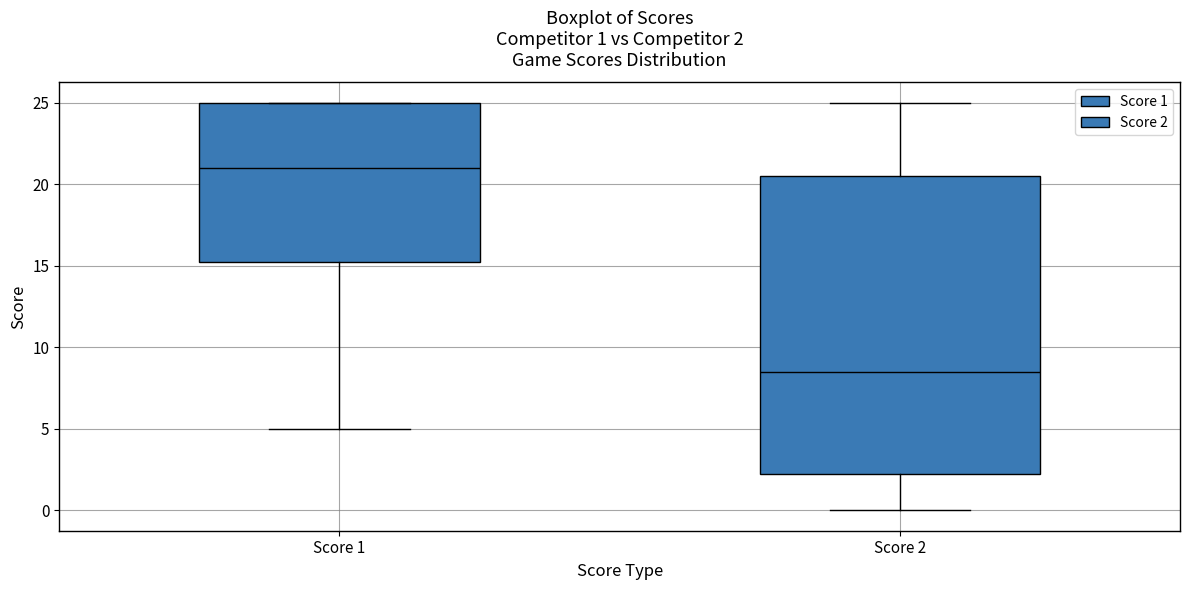

Which box is the tallest, from its lower edge to its upper edge?

Score 2